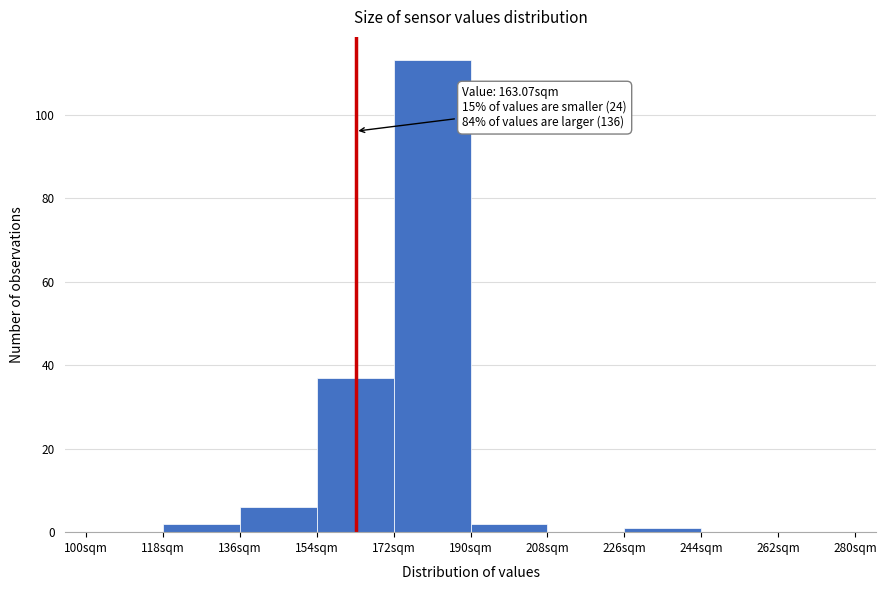

Over which range of the x-axis is the bar tallest?

172 to 190